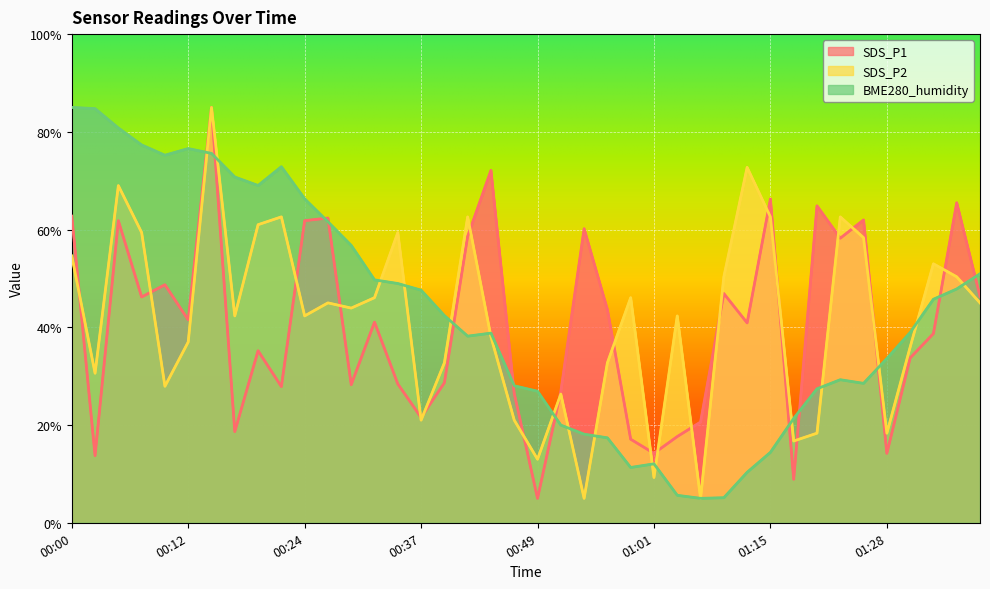

What is the sum of all SDS_P1 values?

1622.6